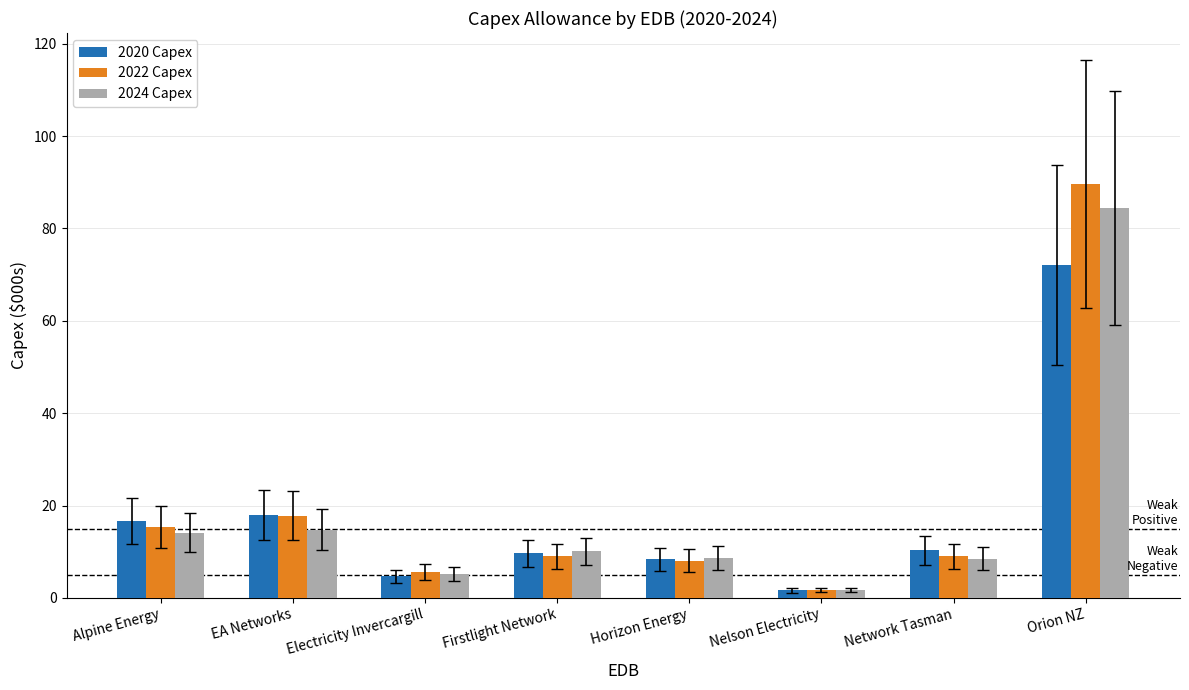

At how many categories does at least one series exceed 88?

1